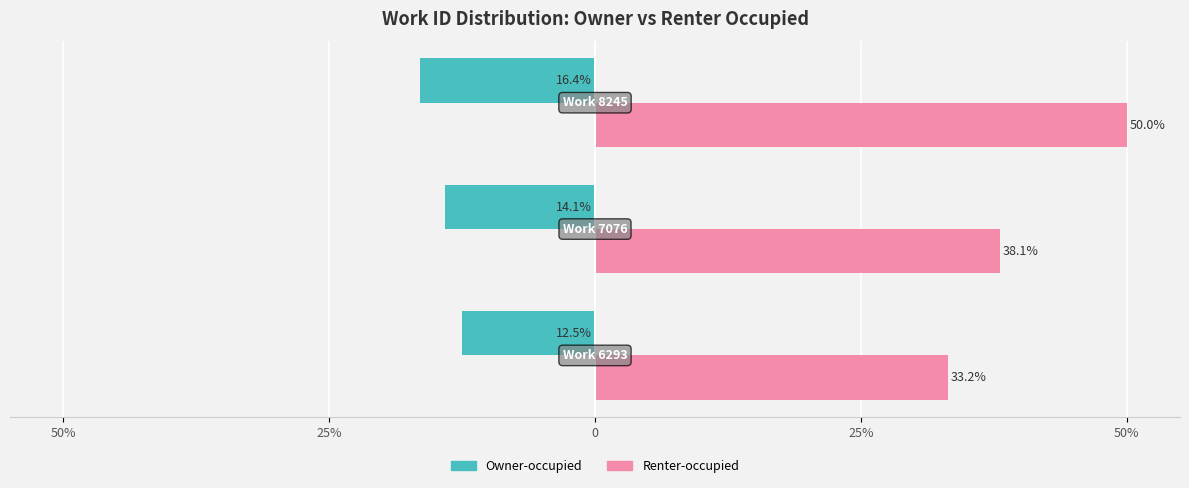

What are all the series names shown in the legend?

Owner-occupied, Renter-occupied